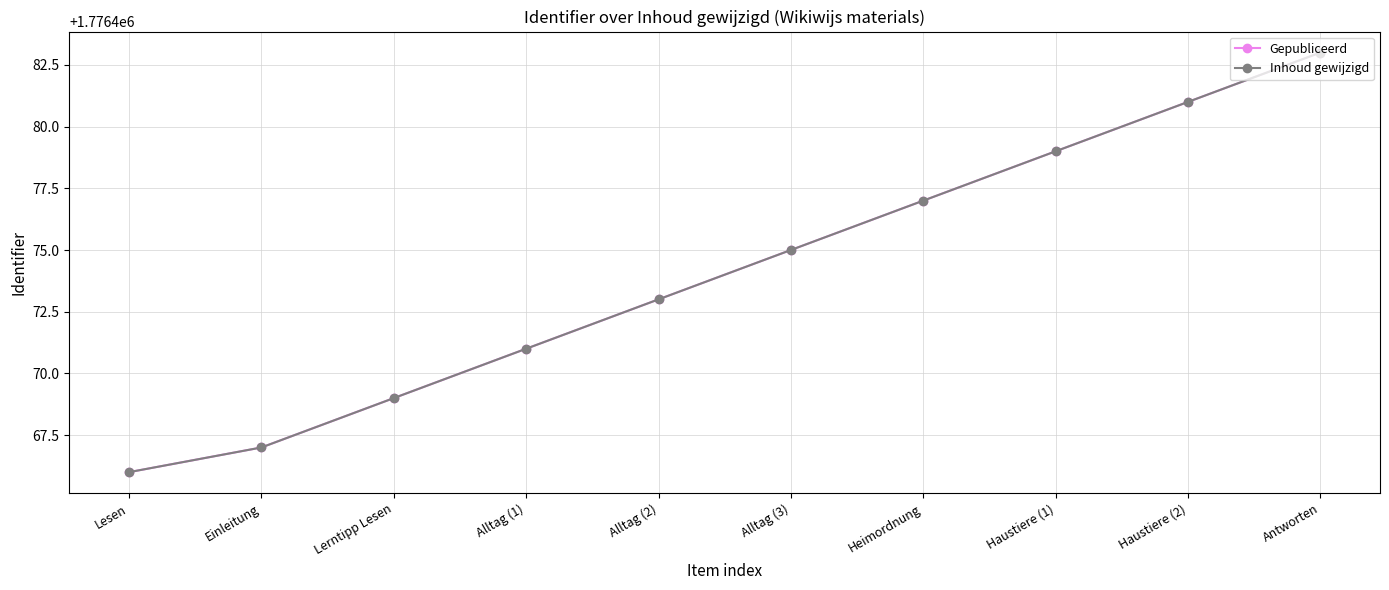

Does the chart have visible grid lines?

Yes